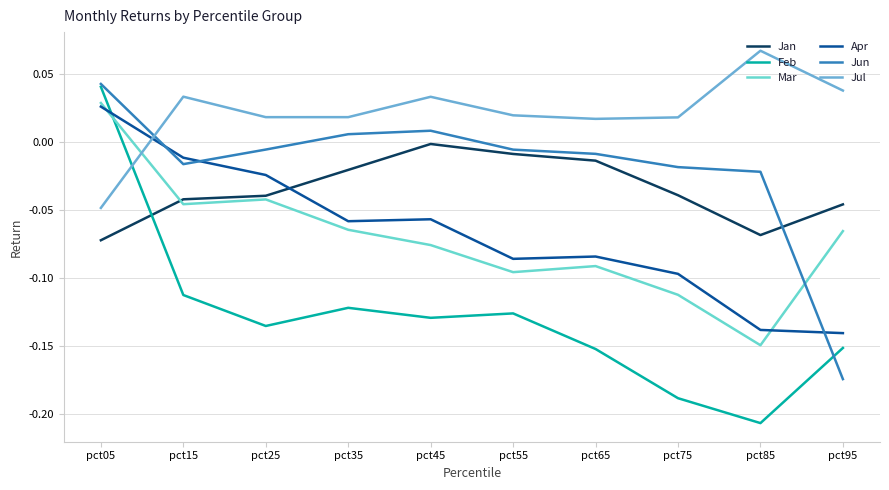

Count the number of data series in this chart.

6